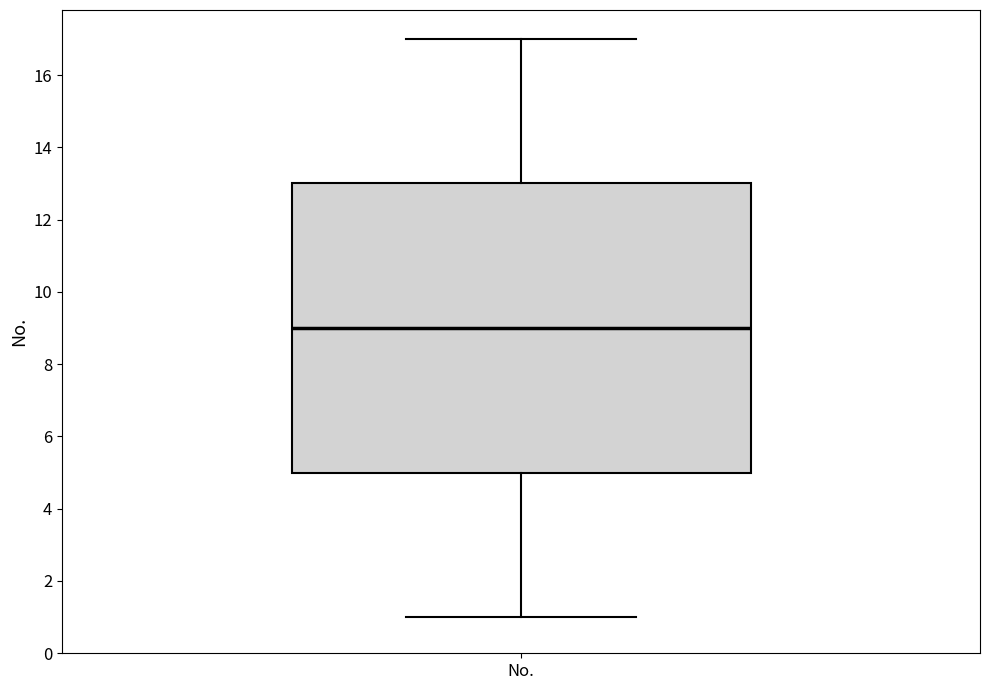

Transcribe this box plot: give where the median line is, the range the box spans, and where the two whiskers end, as read against the y-axis. The values are not printed on the chart, so give them approximately, as read against the axis.

median 9, box 5 to 13, whiskers 1 to 17